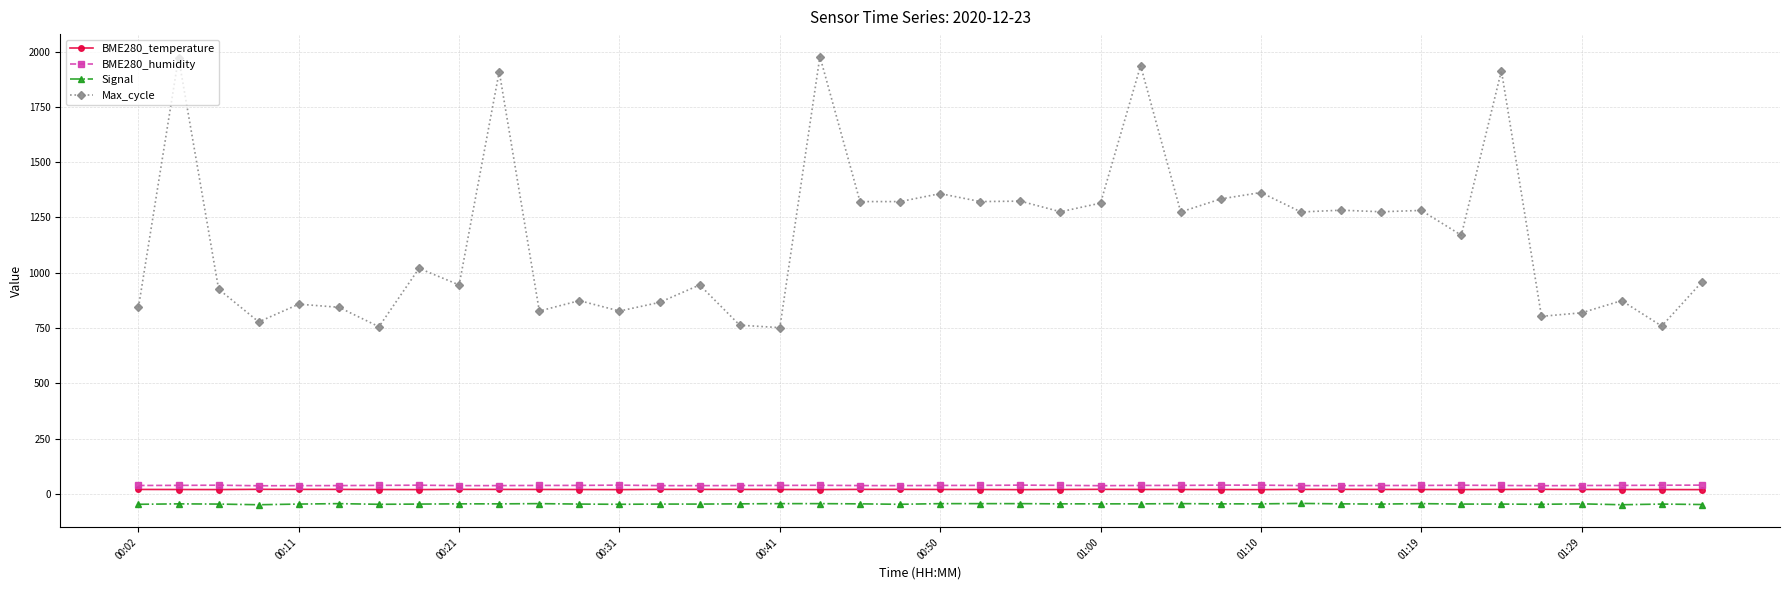

True or false: Signal has more than 0 interior local peaks.

True